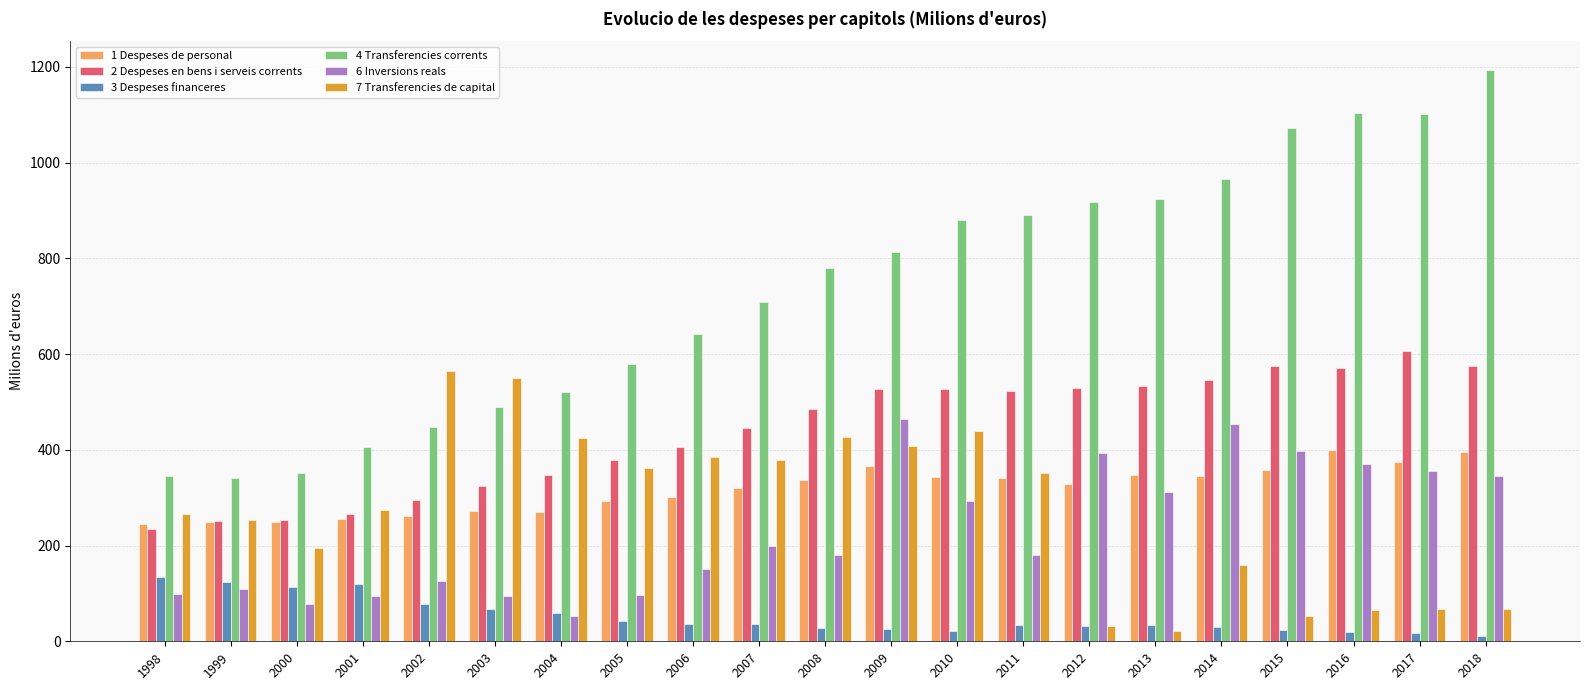

Which series has the largest range (max minus min)?

4 Transferencies corrents